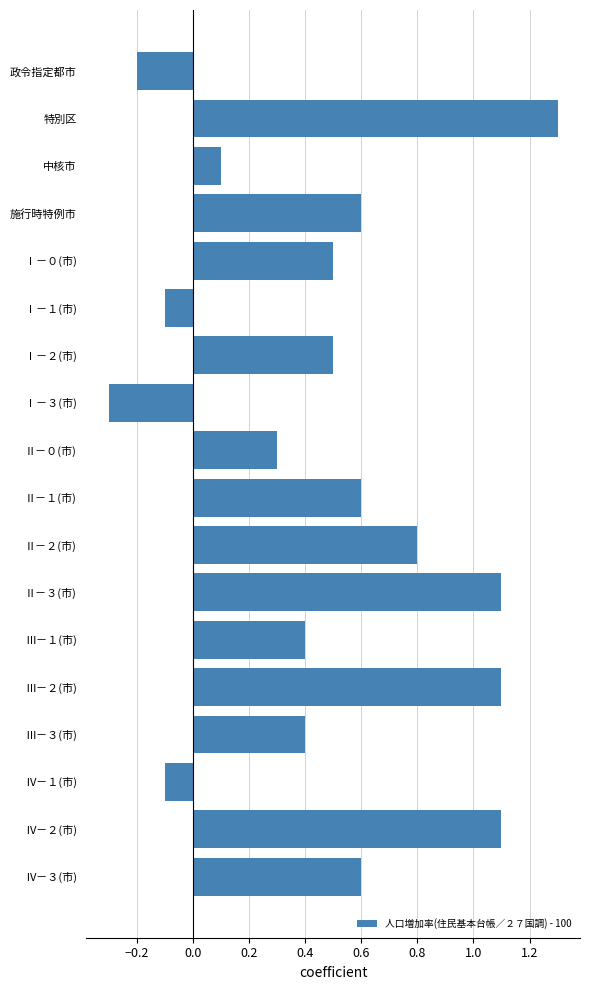

How many values are below zero?

4